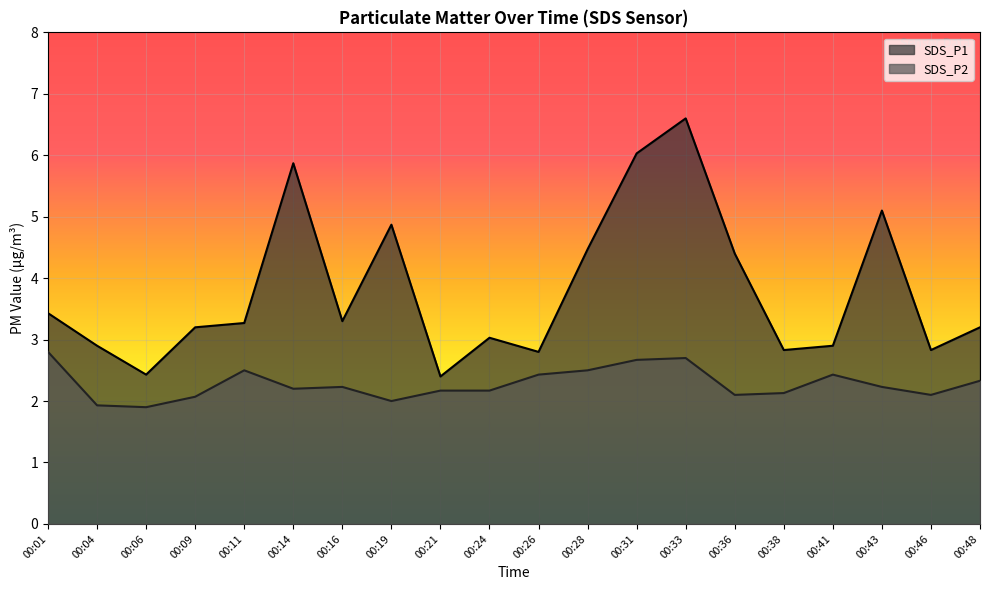

How many data points in SDS_P2 are less than 2?

2